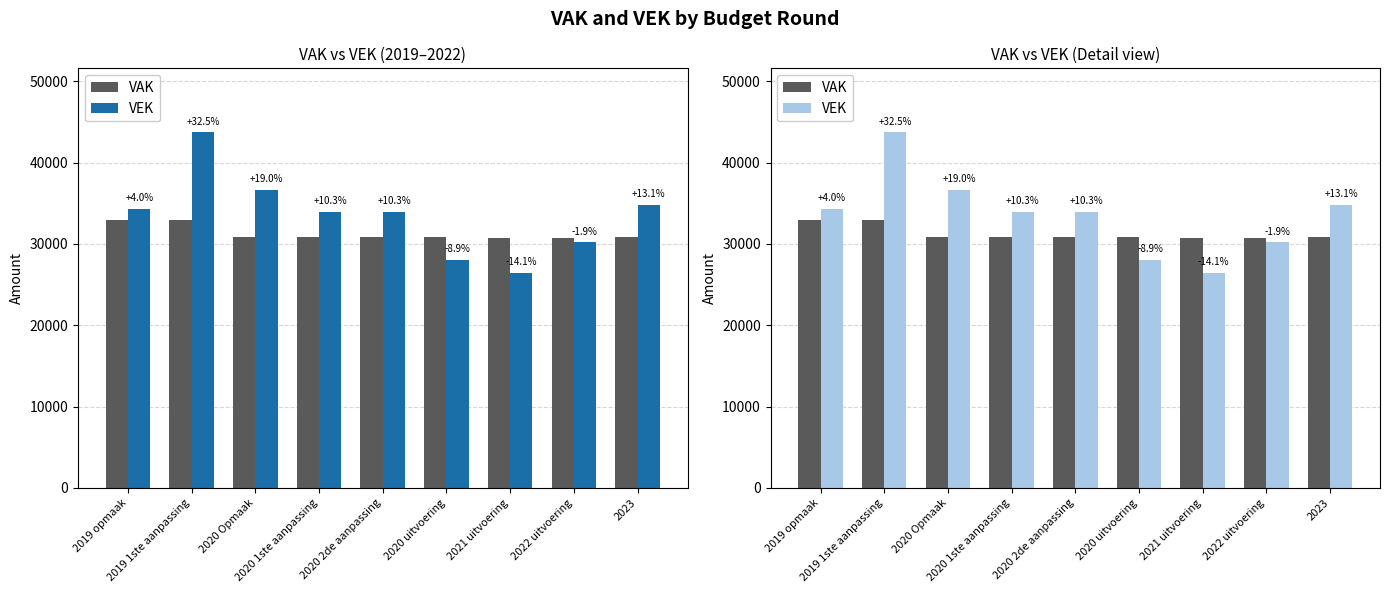

How many data points in VEK are above 33944?

4